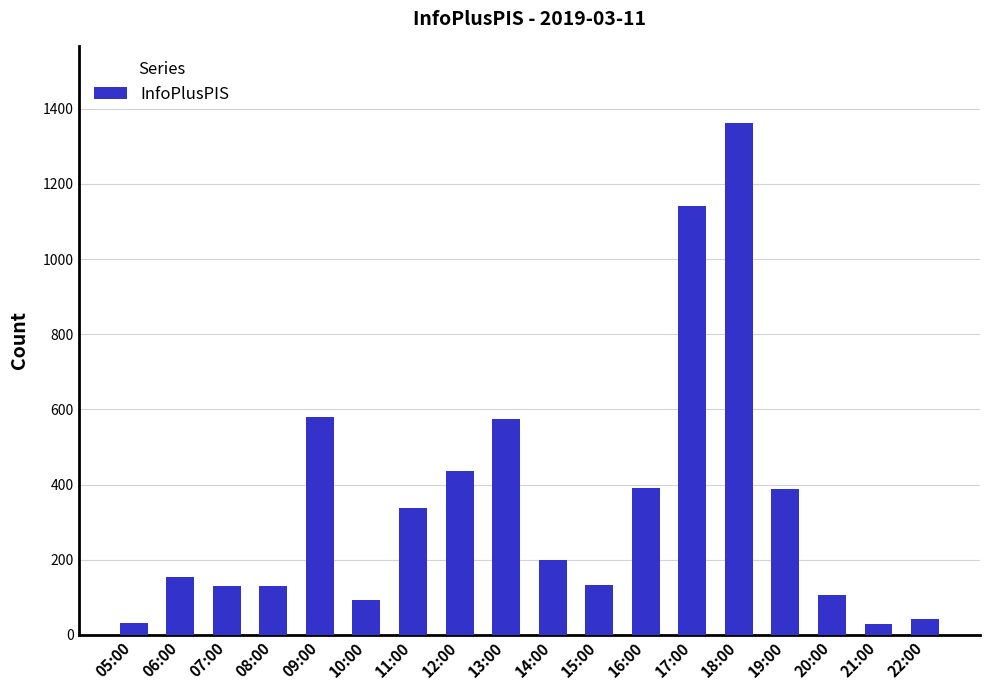

What is the ratio of the value at 10:00 to the value at 20:00?

0.9